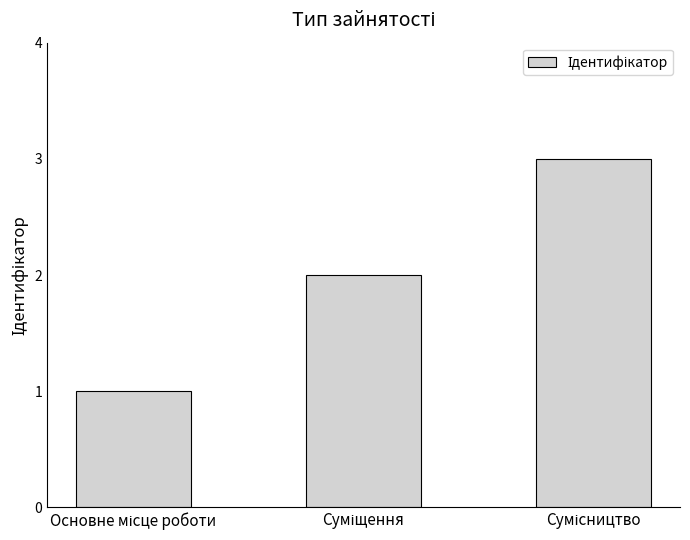

What is the greatest value displayed?

3